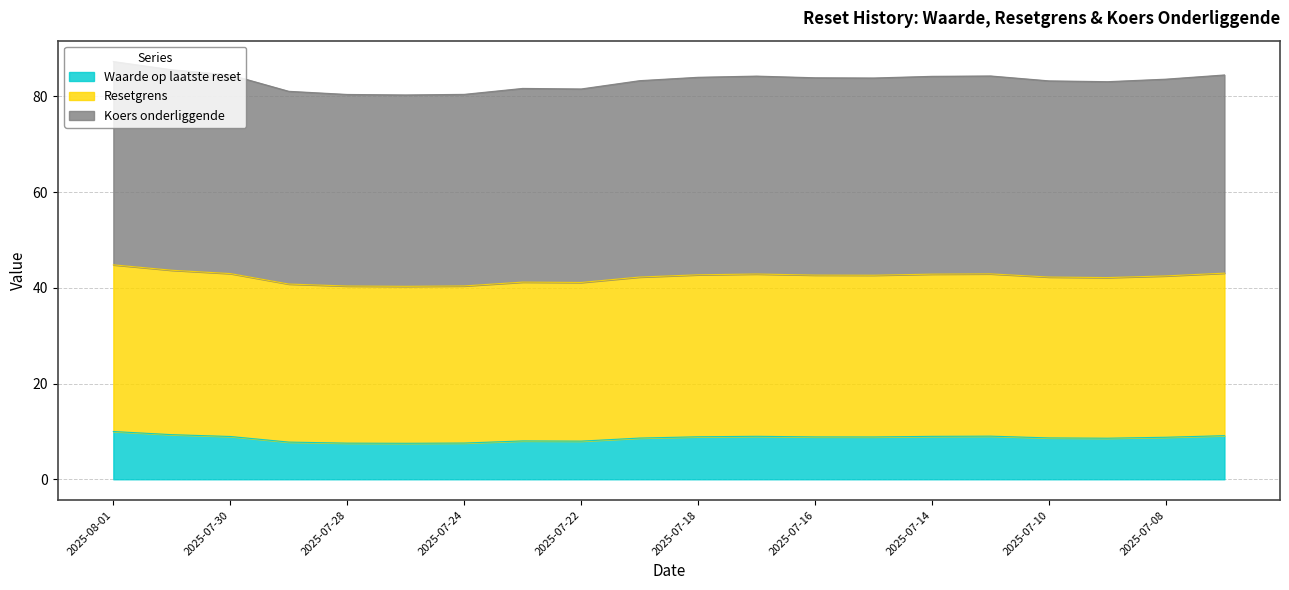

Which series has the widest spread of values?

Resetgrens